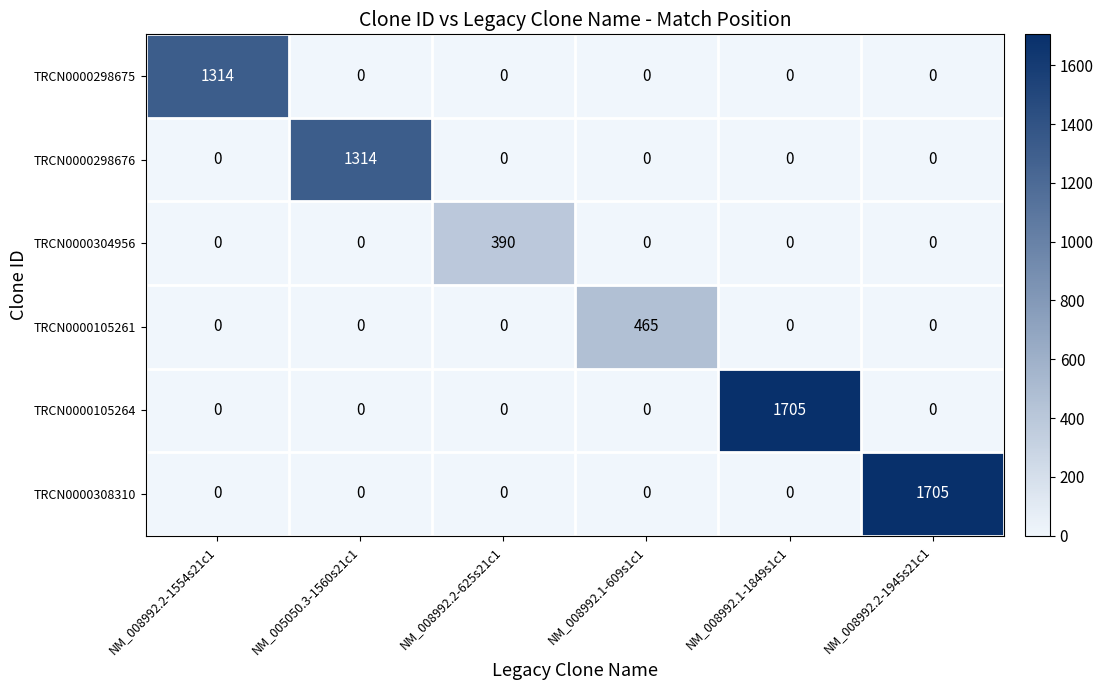

What is the total value across all series at NM_008992.1-1849s1c1?

1705